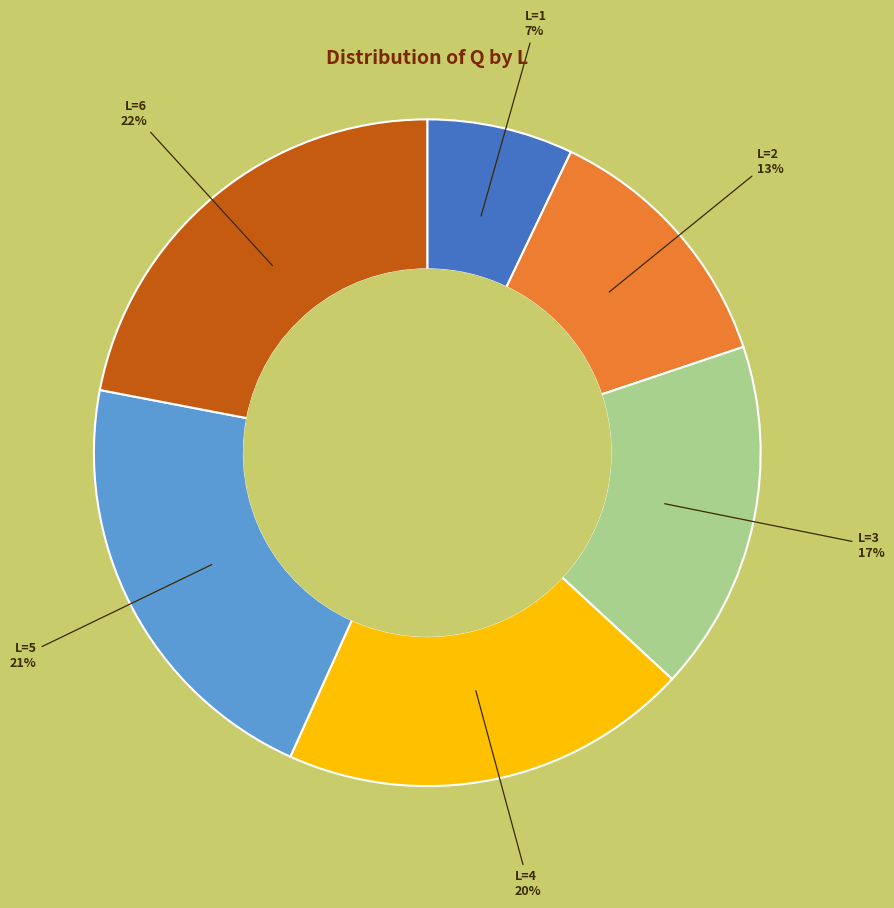

Combined, do L=6 and L=5 account for over 50%?

No